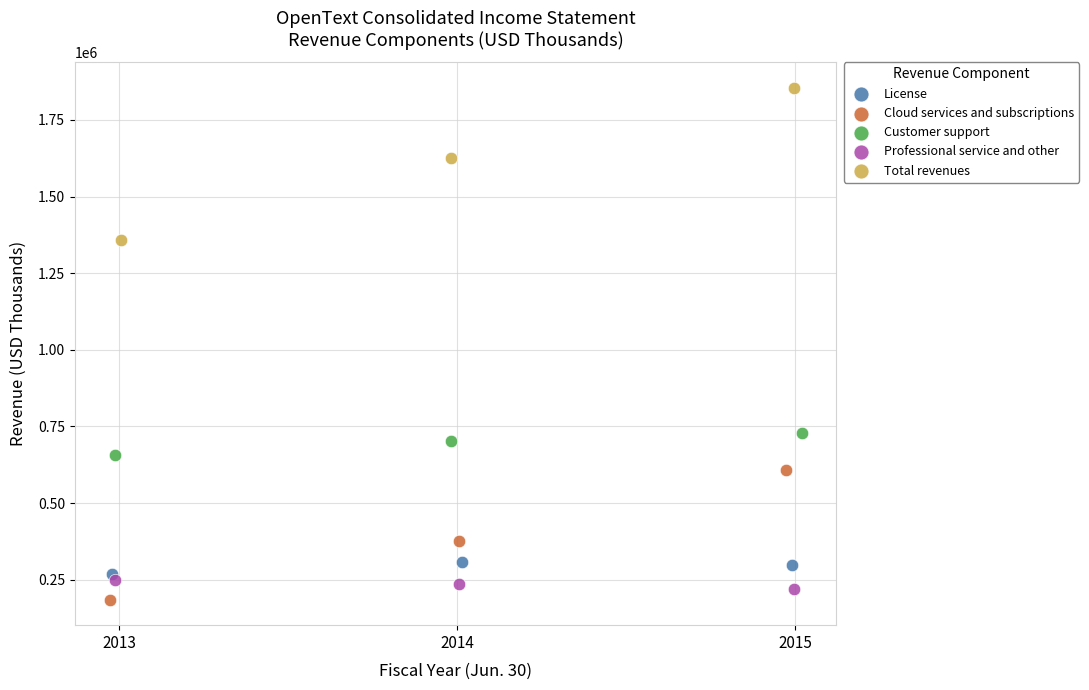

Which series has the widest spread of Y values?

Total revenues